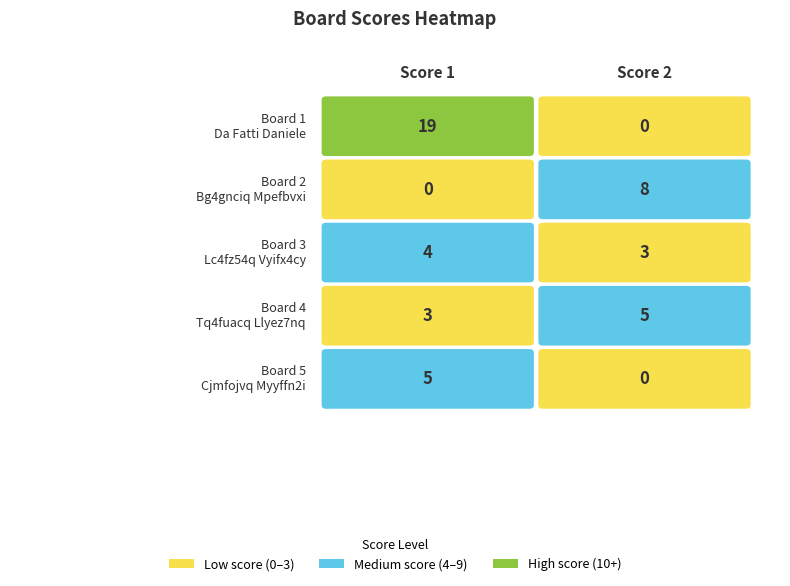

Is the value of 3 at 1 greater than the value of 5 at 0?

No